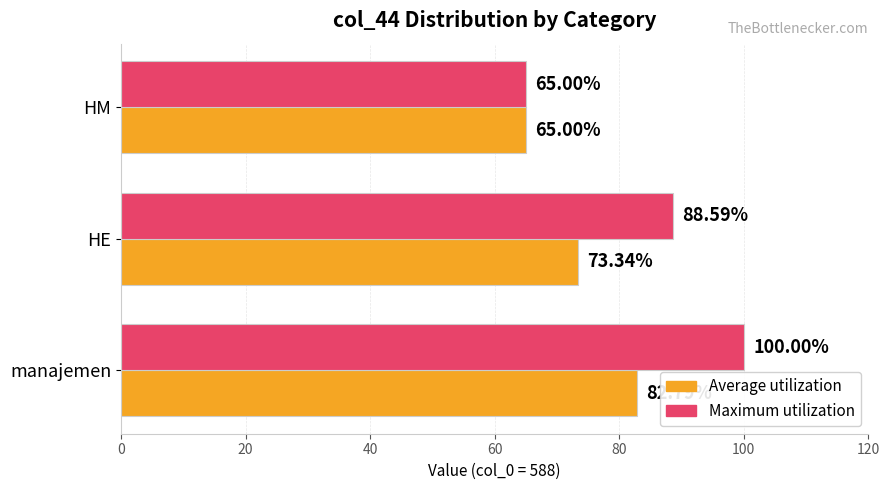

Where is Maximum utilization nearest to the value 82?

HE